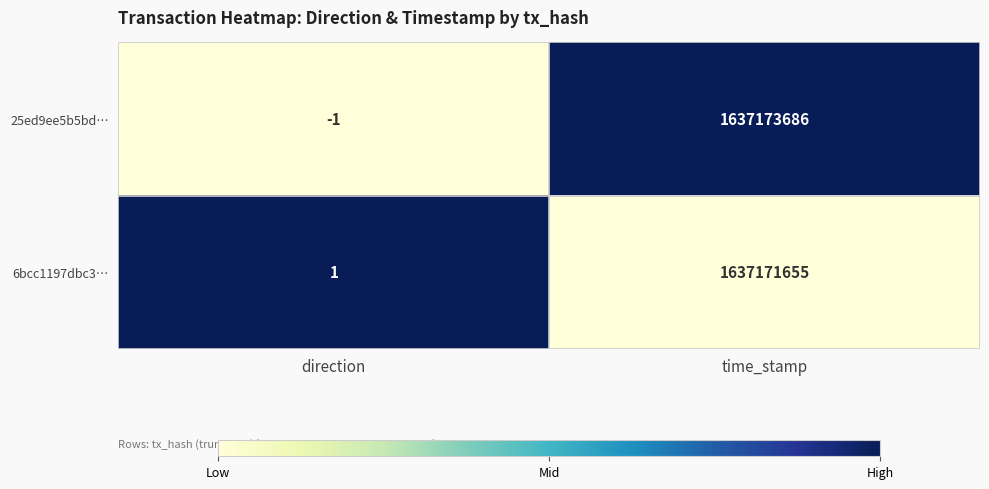

Is it true that 6bcc1197dbc3… equals 1637171655 at time_stamp?

True